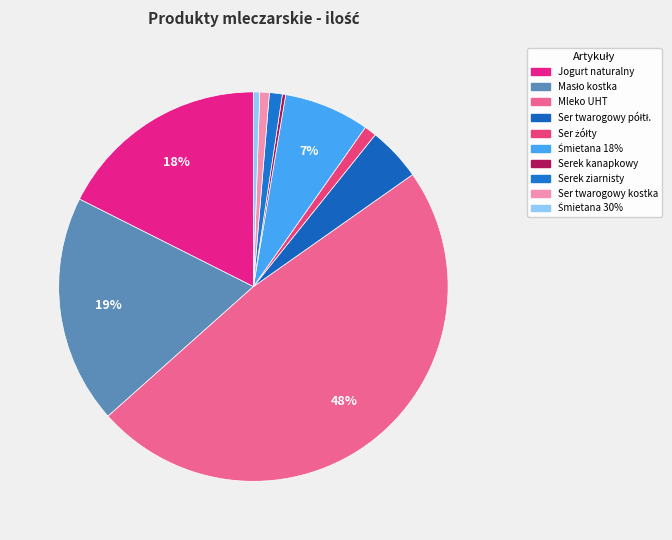

Which slice is the largest?

Mleko 2,0 % UHT- 1 l